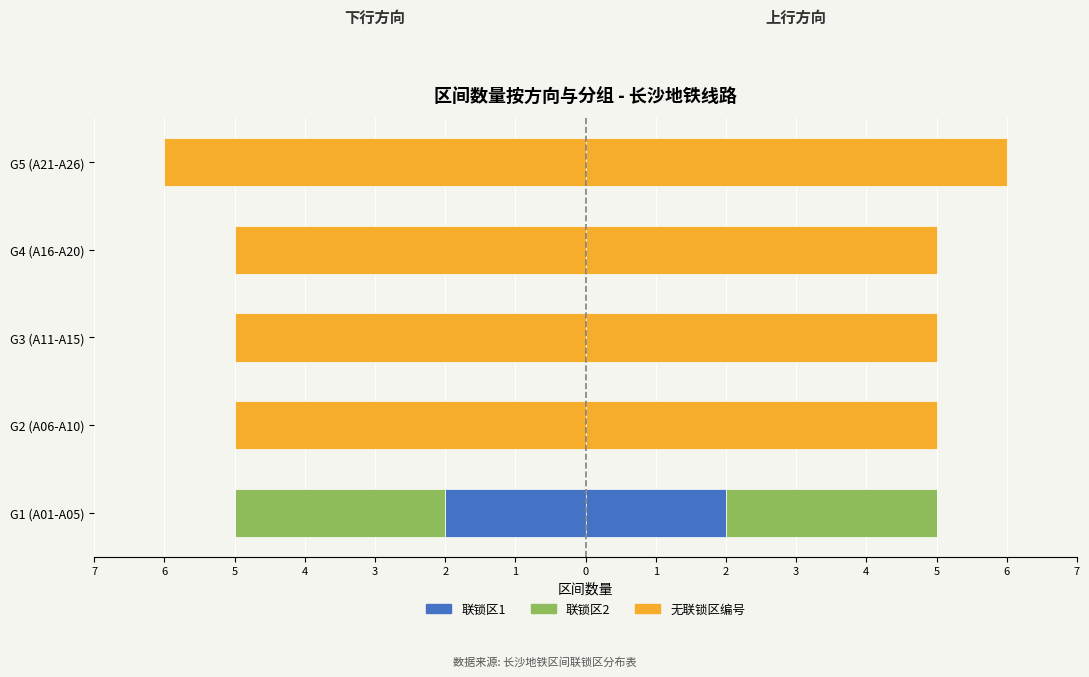

How many values in the 无编号 下行 series are below -5?

1